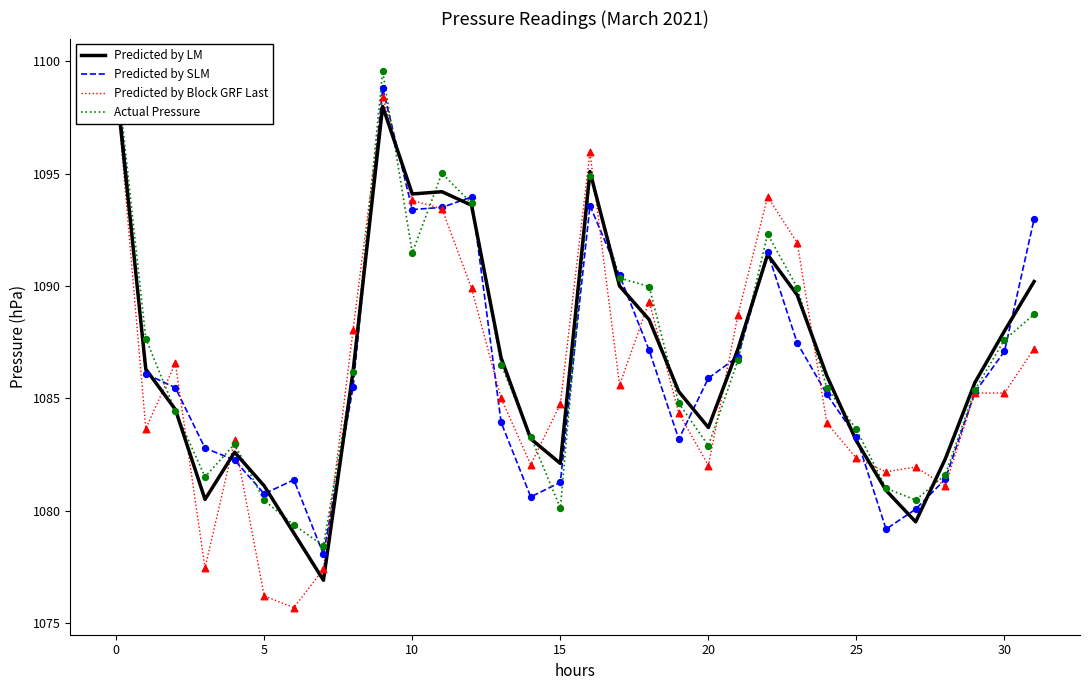

Which series has the largest Y range (max minus min)?

Predicted by Block GRF Last